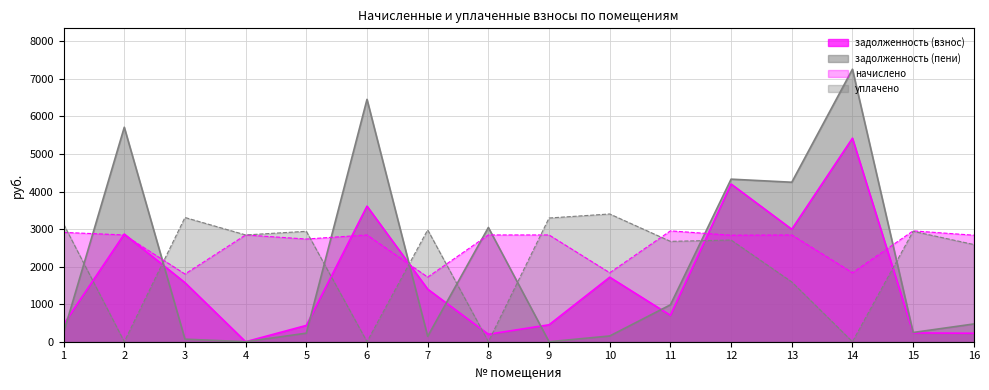

Where does the задолженность (пени) series first go above 472?

2